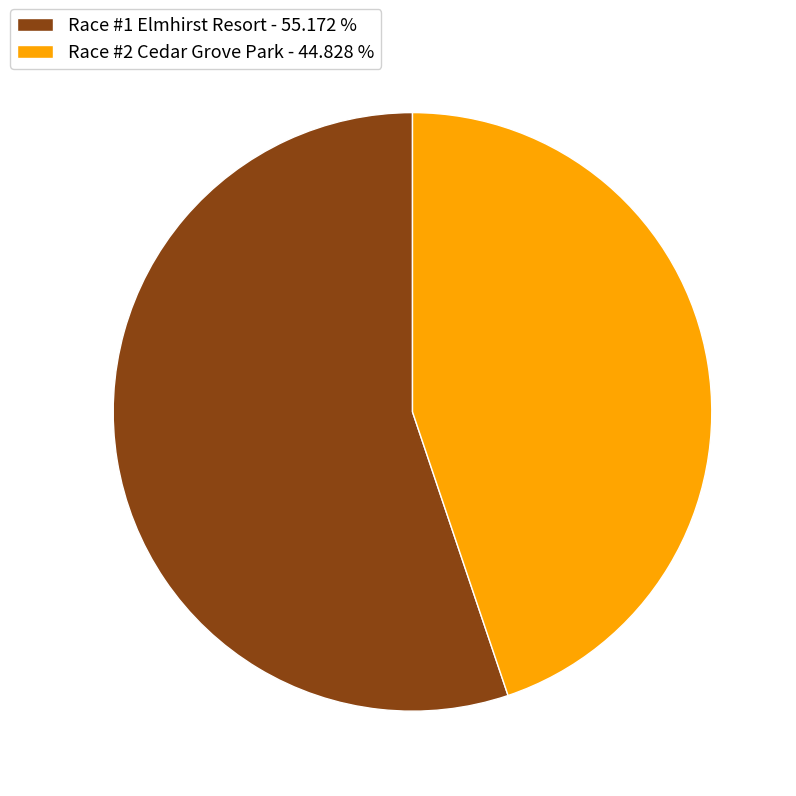

Between Race #1 Elmhirst Resort - 55.172 % and Race #2 Cedar Grove Park - 44.828 %, which is larger?

Race #1 Elmhirst Resort - 55.172 %